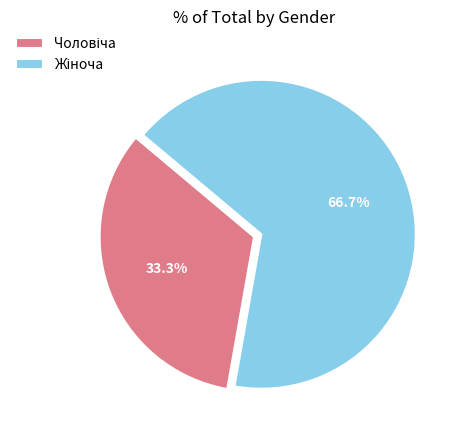

To the nearest percent, what is the difference between the largest and smallest slice percentages?

33%